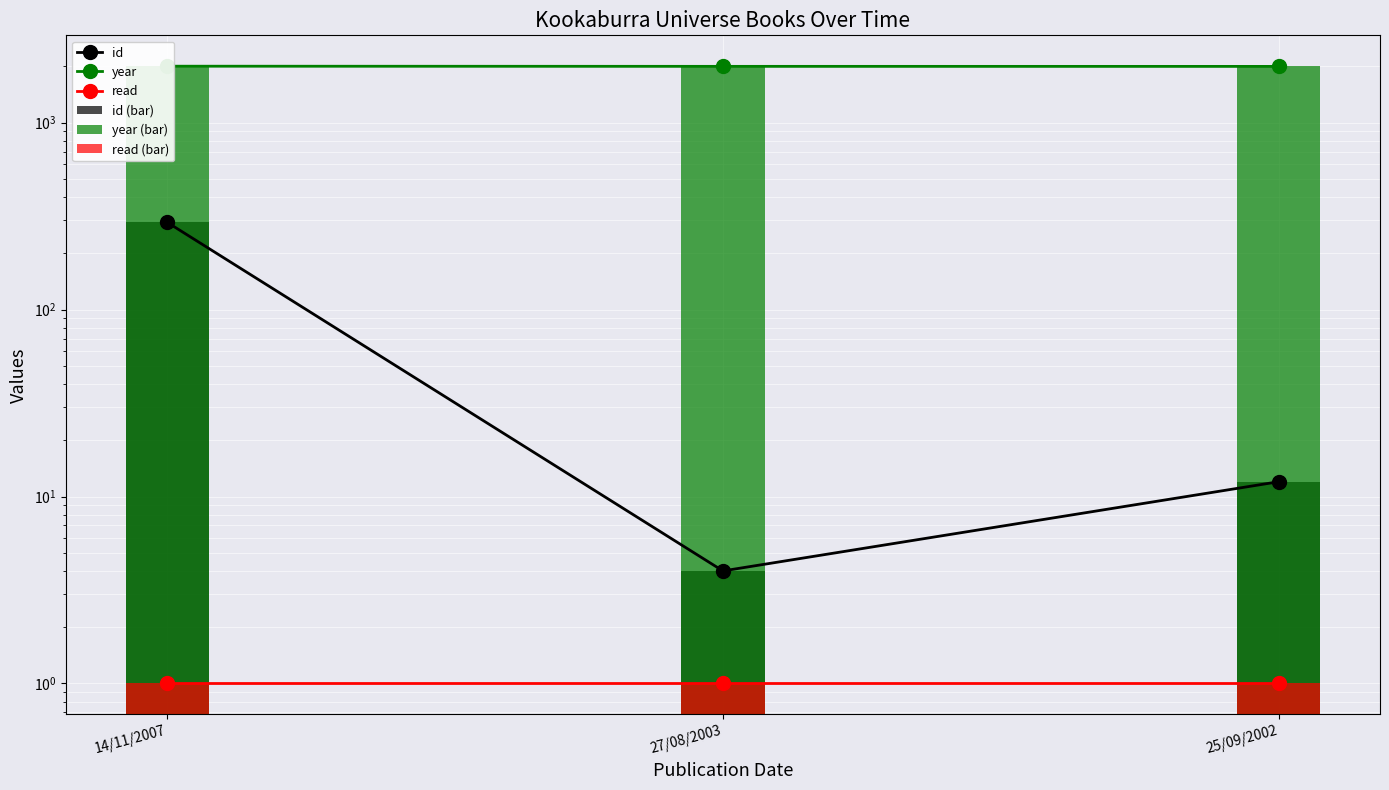

What position from the right is 27/08/2003?

2